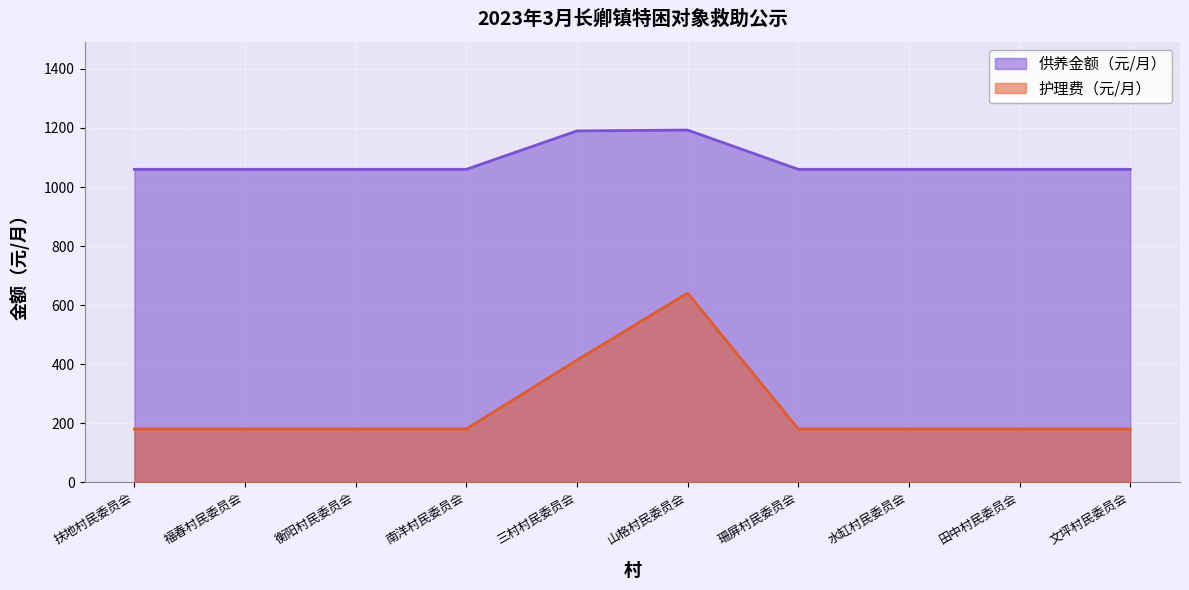

Reading left to right, what are all the values shown in this chart?

供养金额（元/月）: 1060	1060	1060	1060	1190	1193	1060	1060	1060	1060
护理费（元/月）: 181	181	181	181	414	641	181	181	181	181